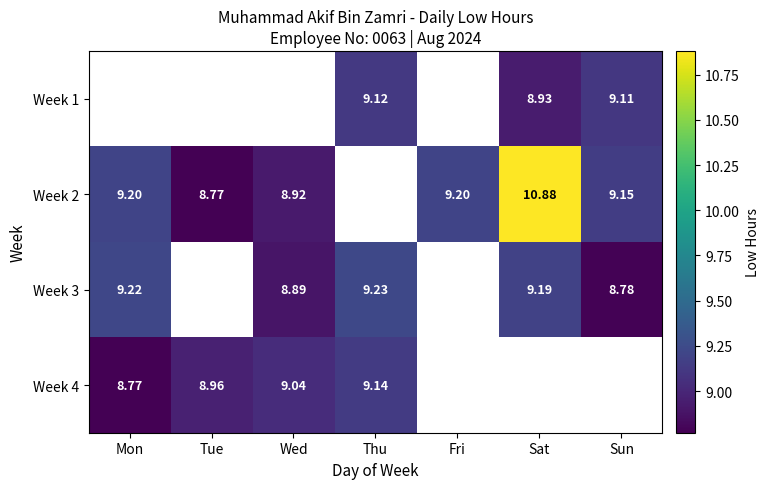

How many distinct data groups are displayed?

4